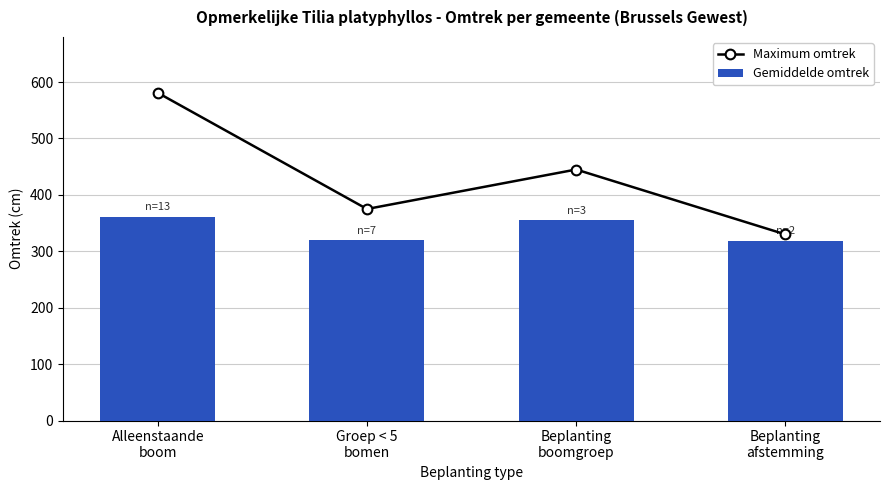

What position from the right is Alleenstaande
boom?

4